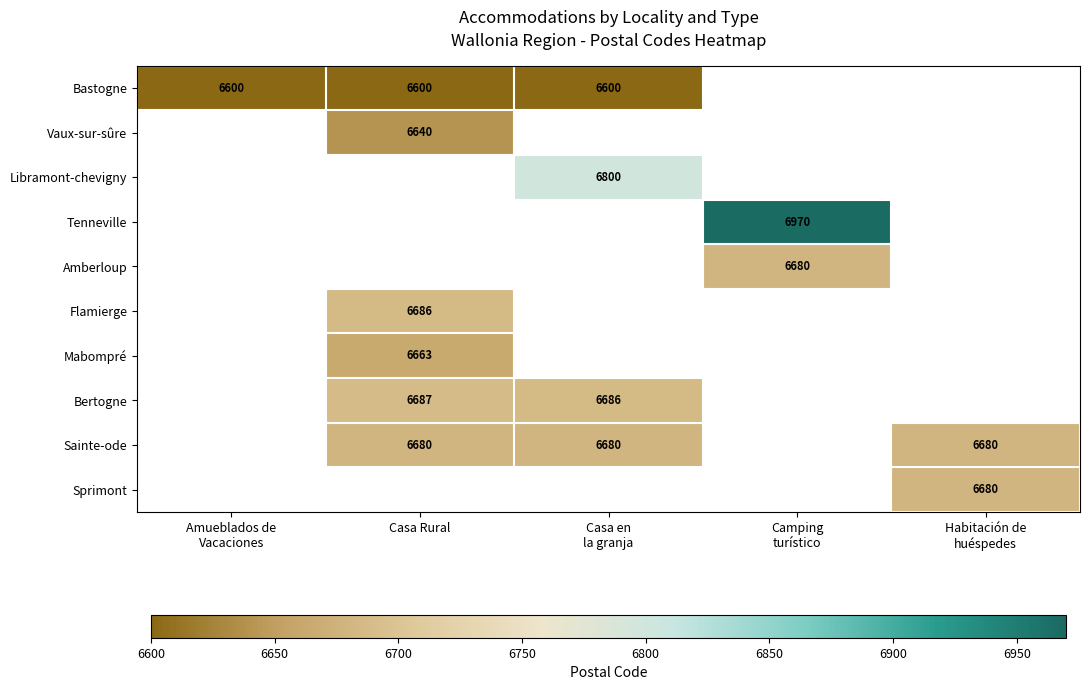

Is the value of Sprimont at Casa en la granja greater than the value of Vaux-sur-sûre at Amueblados de Vacaciones?

No